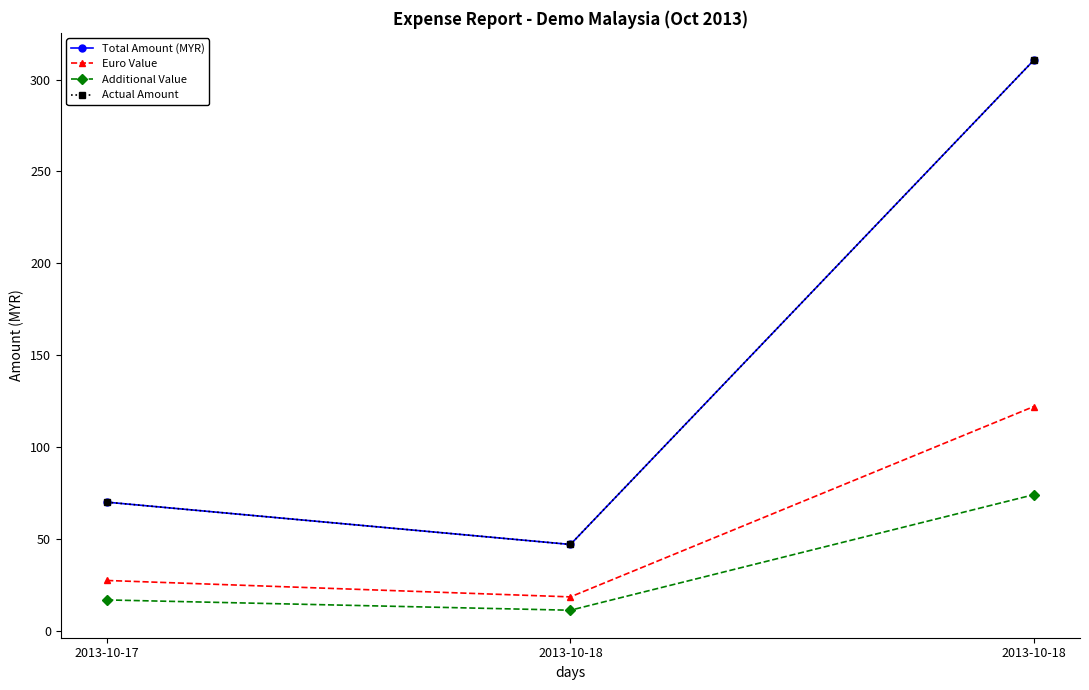

What is the value of the Total Amount (MYR) point at the 1st from the left?

70.0